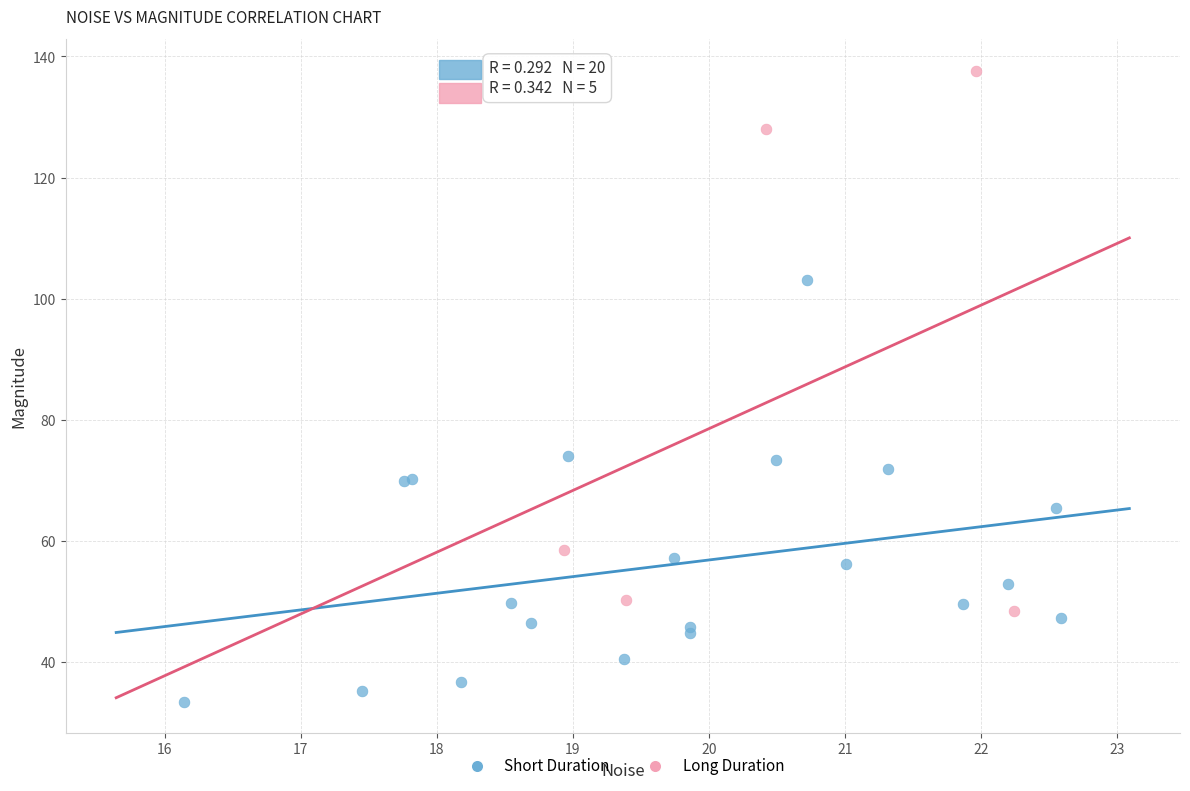

Which series contains the lowest Y value?

Short Duration